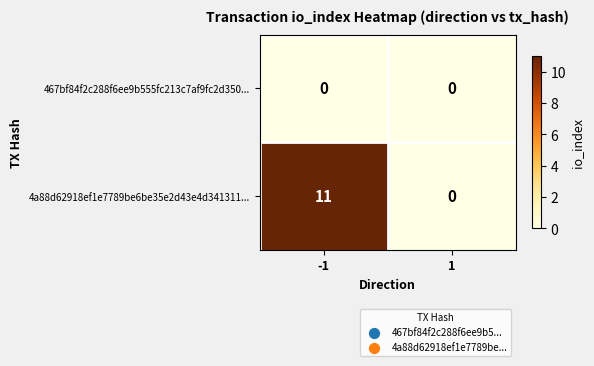

True or false: 4a88d62918ef1e7789be6be35e2d43e4d341311... has a value of 4 at -1.

False